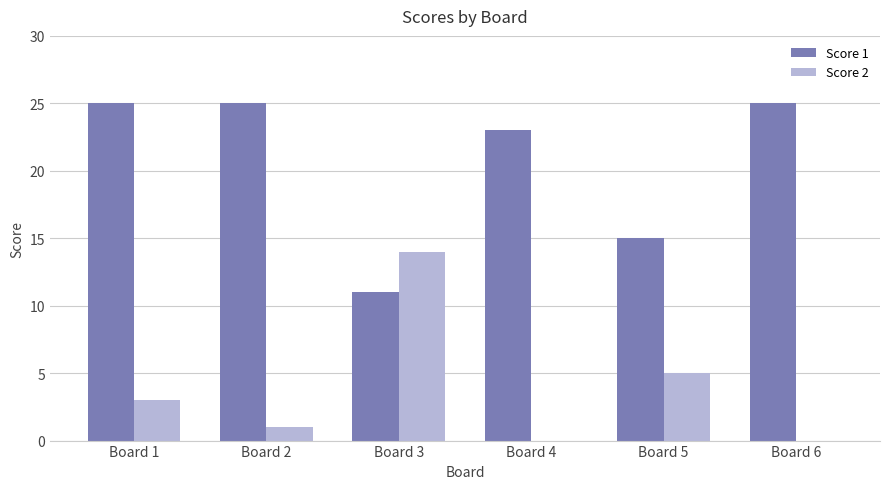

Between Board 1 and Board 6, which series saw the biggest shift?

Score 2